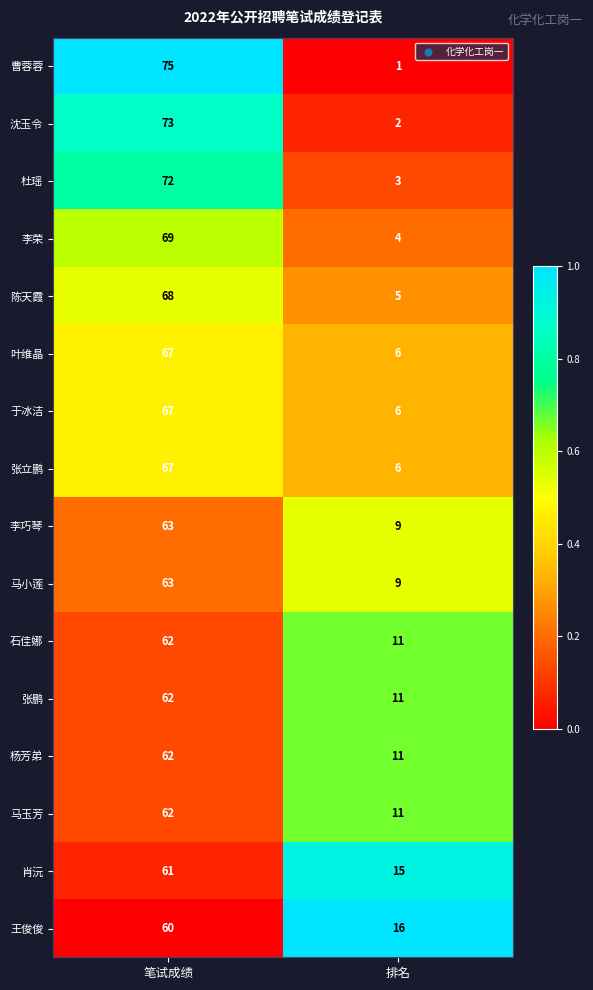

At which label does 杨芳弟 reach its peak?

笔试成绩